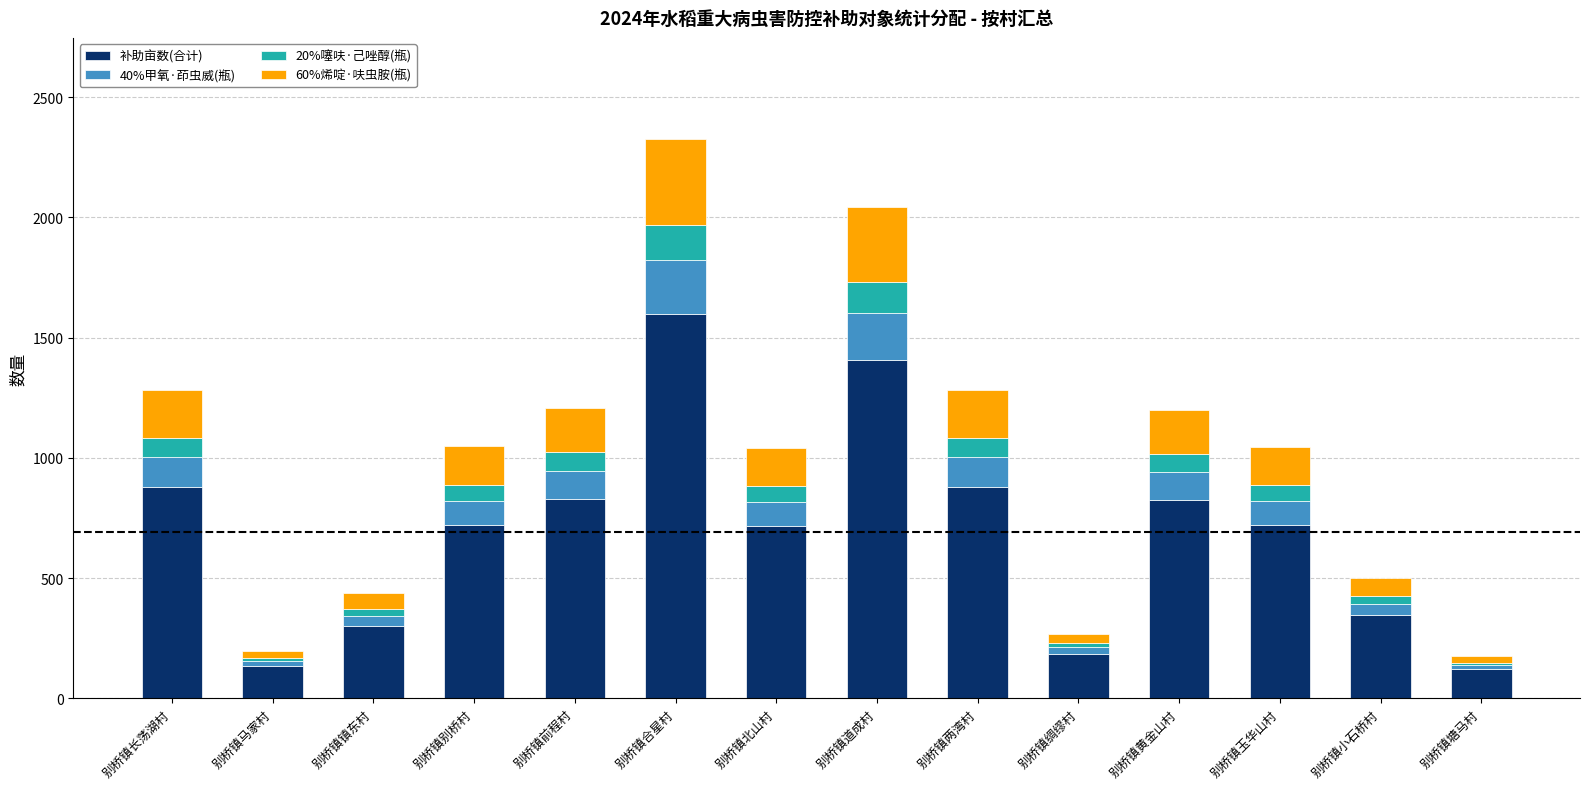

At which label does 补助亩数(合计) reach its peak?

别桥镇合星村